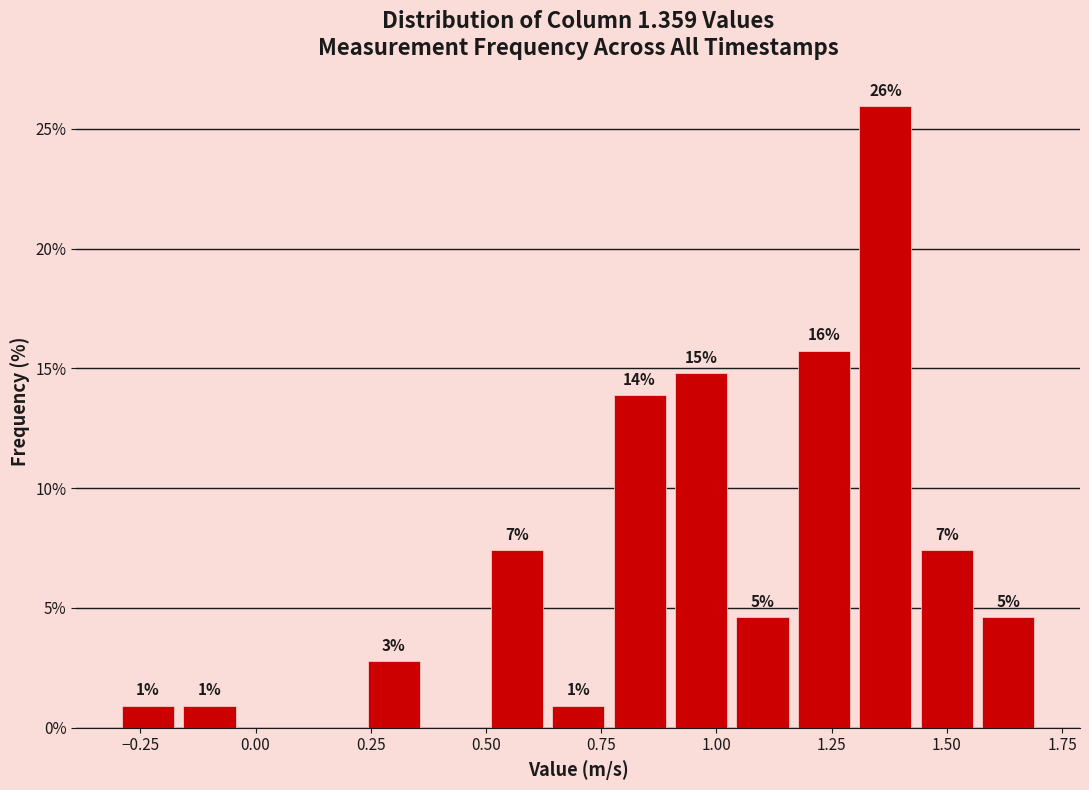

Around what value on the x-axis is the tallest bar? Give the approximate position of its centre, as read against the axis.

1.35